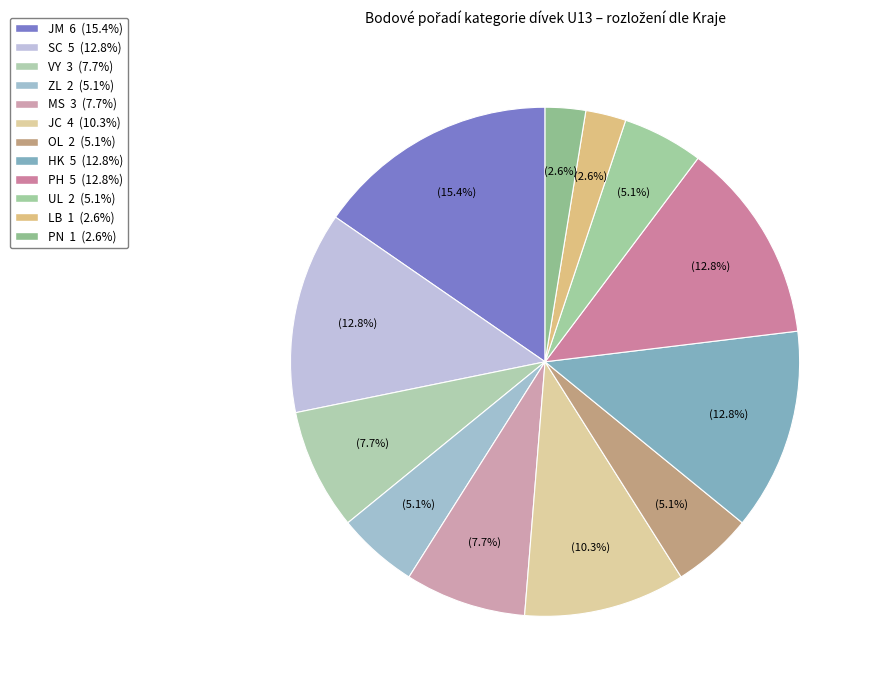

True or false: OL accounts for 5% of the total.

True